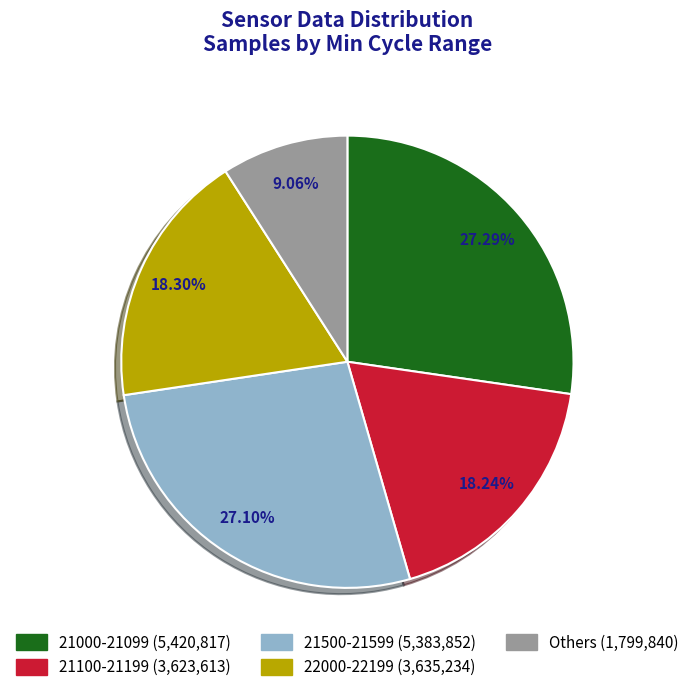

Does any single category account for the majority?

No